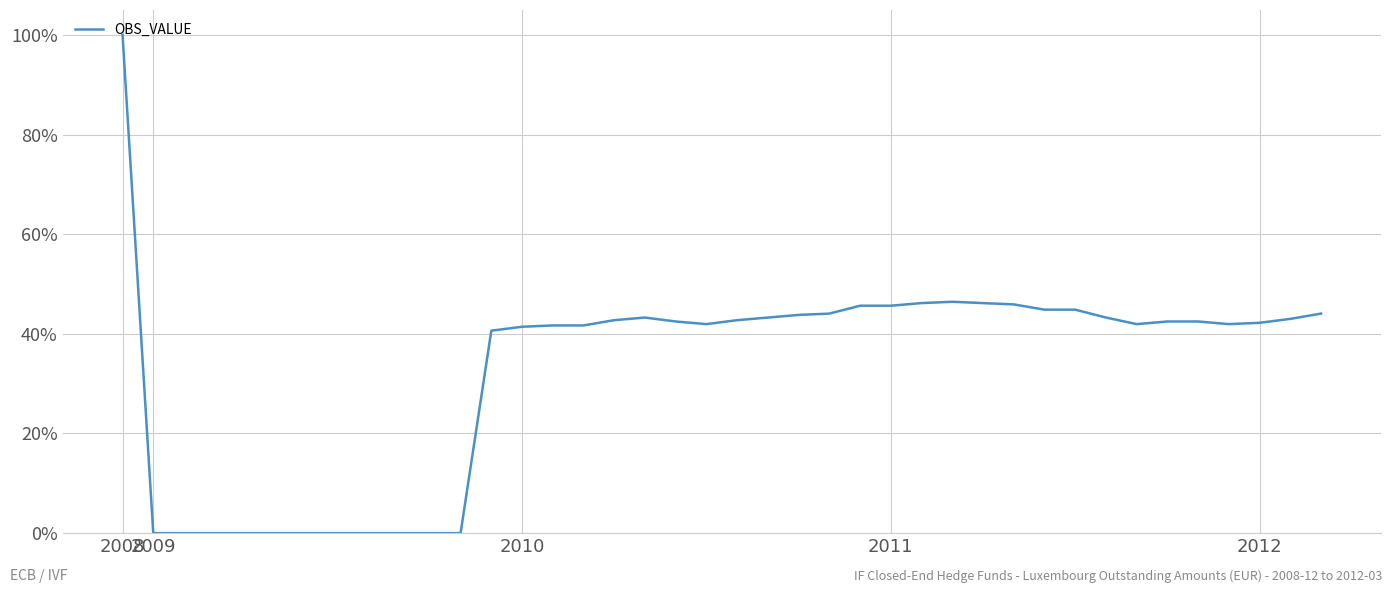

What is the greatest value displayed?

100.0